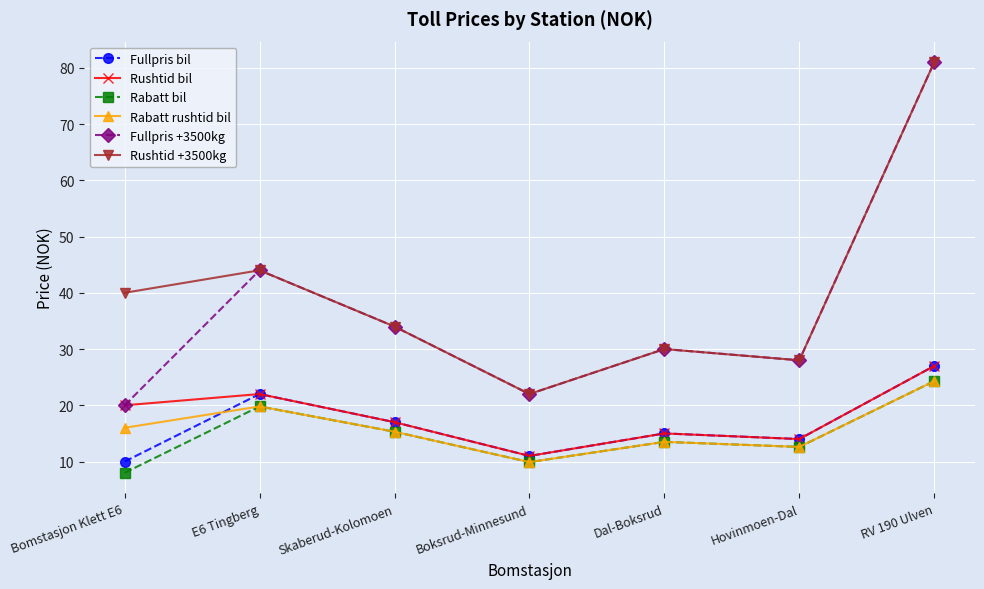

Rank the categories by Fullpris +3500kg value from lowest to highest.

Bomstasjon Klett E6, Boksrud-Minnesund, Hovinmoen-Dal, Dal-Boksrud, Skaberud-Kolomoen, E6 Tingberg, RV 190 Ulven